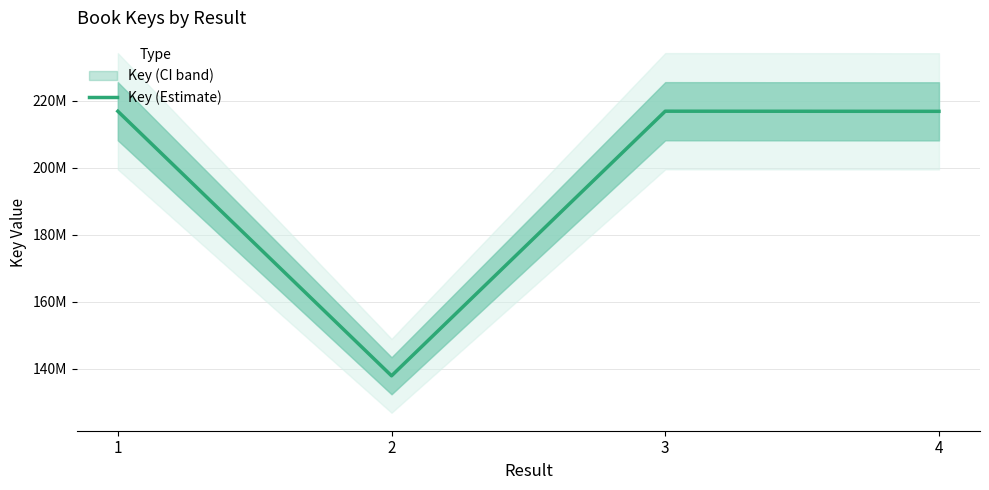

Is it true that the value at 1 is 388313160?

False